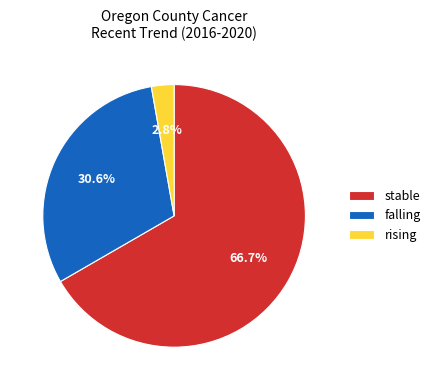

Which has a higher value, rising or stable?

stable